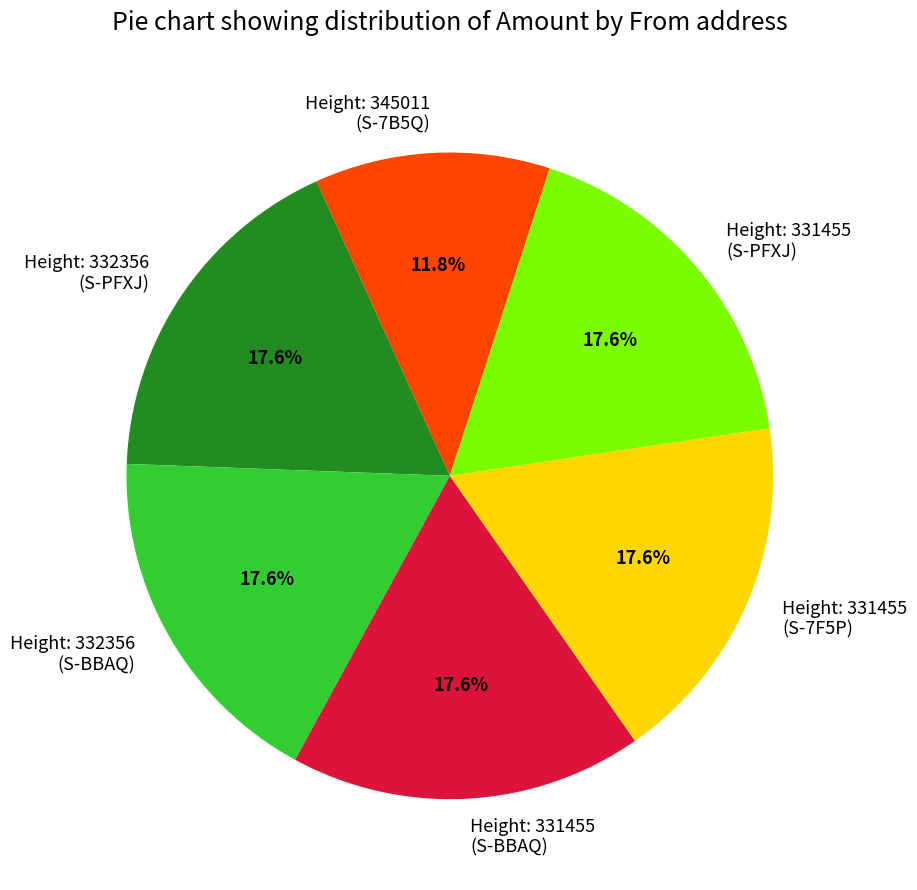

Count the number of slices in the pie.

6